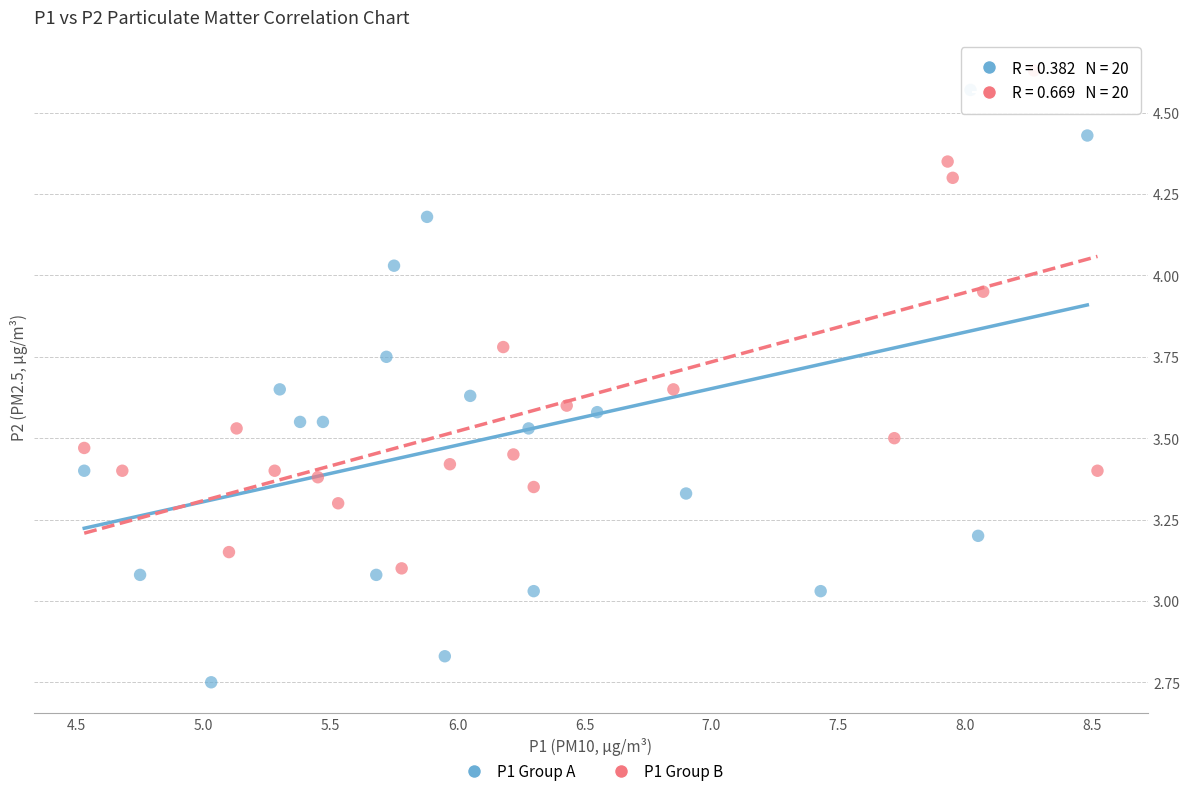

Which series reaches the maximum Y coordinate?

P1 Group B